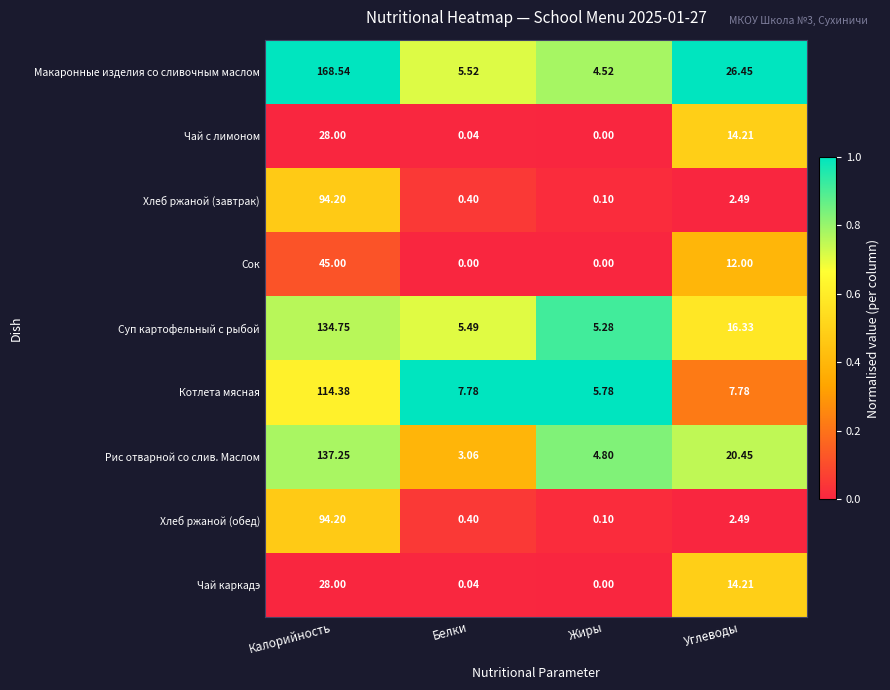

Rank the categories by Макаронные изделия со сливочным маслом value from highest to lowest.

Калорийность, Углеводы, Белки, Жиры